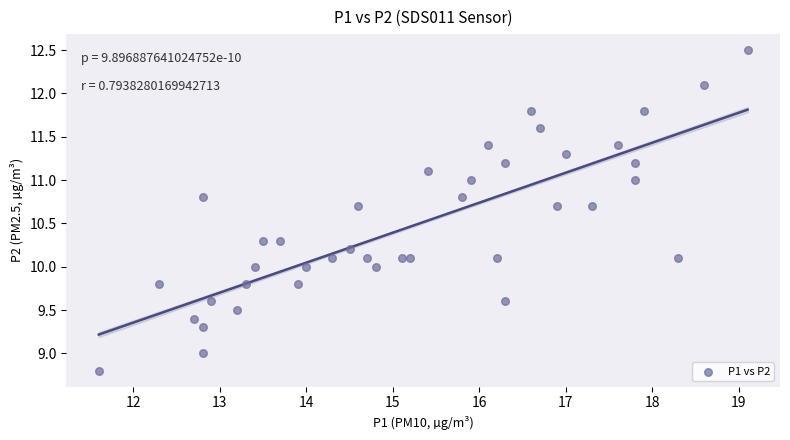

What is the range of X values (max minus min)?

7.5